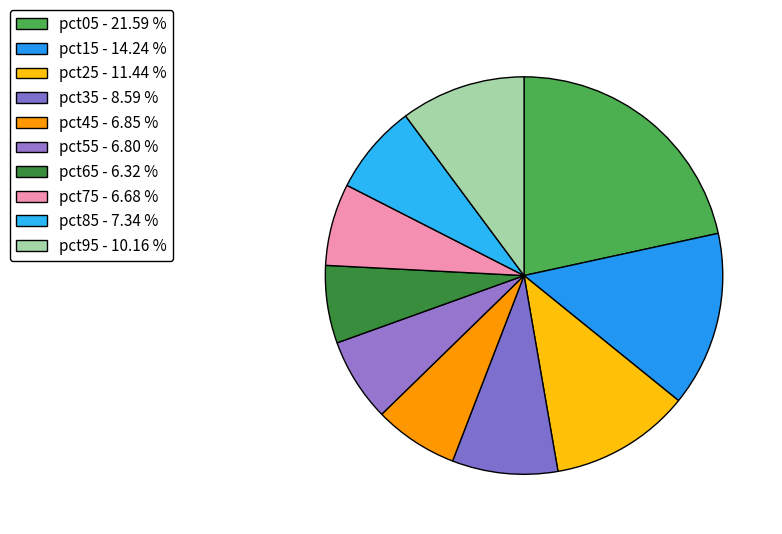

Count the number of slices in the pie.

10